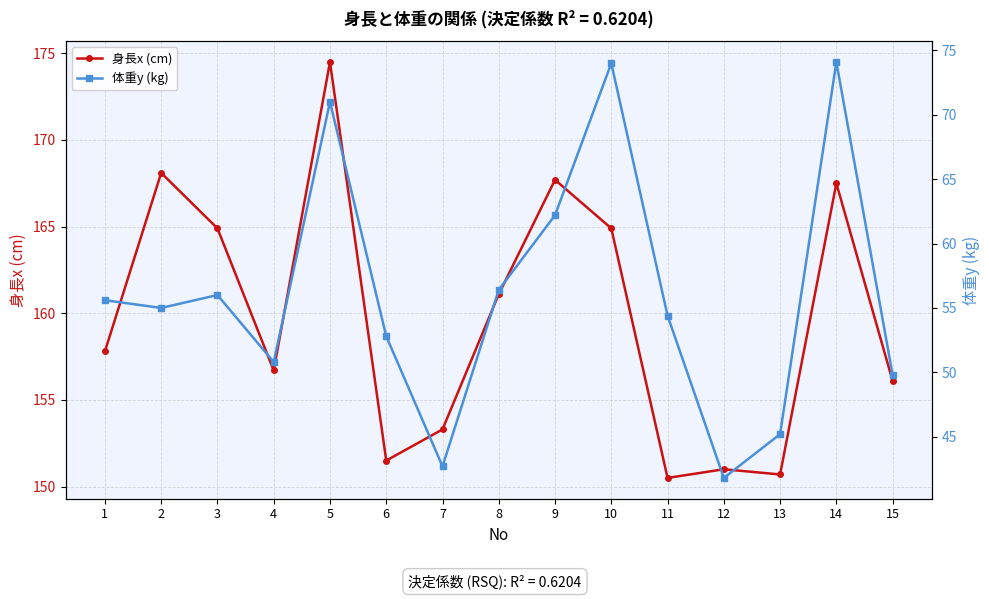

The value of 身長x (cm) at 6 is 151.5. True or false?

True